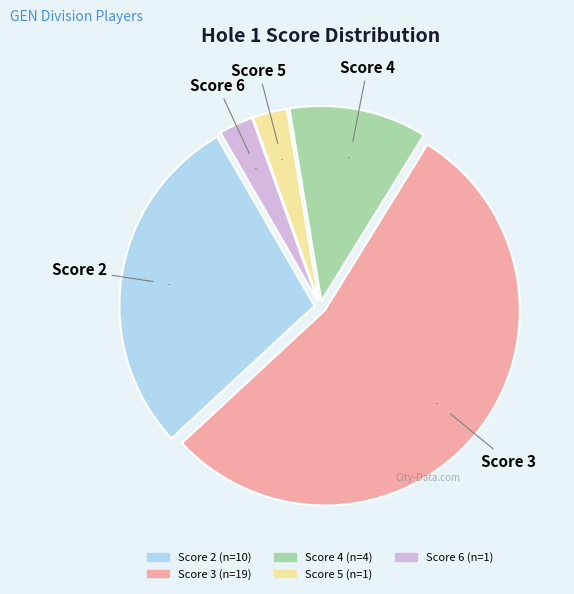

To the nearest percent, what is the average slice percentage?

20%